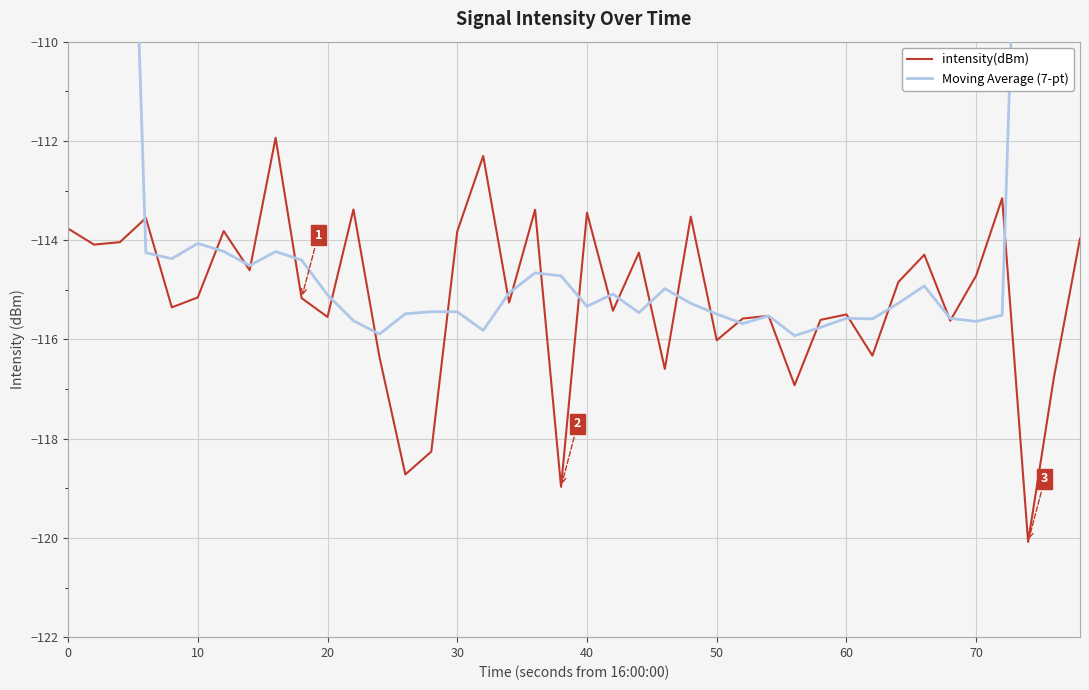

What is the sum of all Moving Average (7-pt) values?

-4408.6